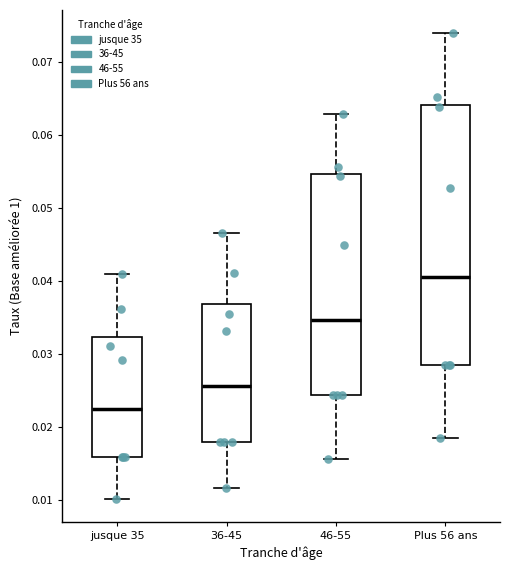

Which box is the tallest, from its lower edge to its upper edge?

Plus 56 ans